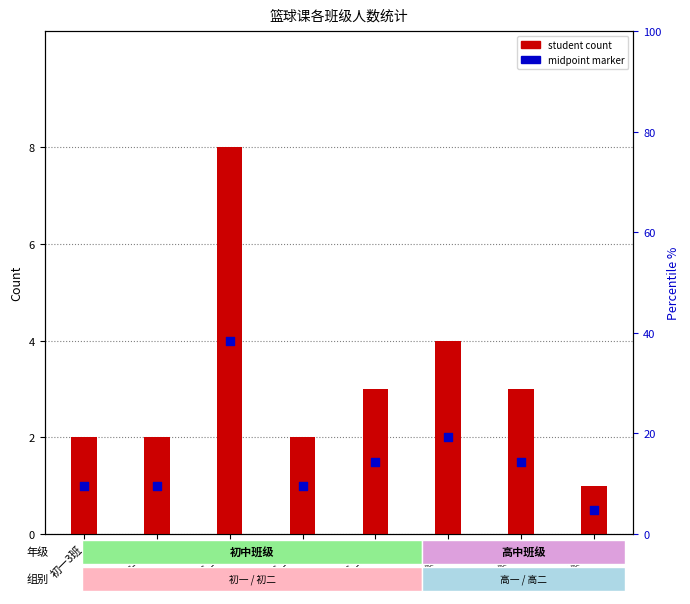

What is the total value across all series at 高一3?

4.5